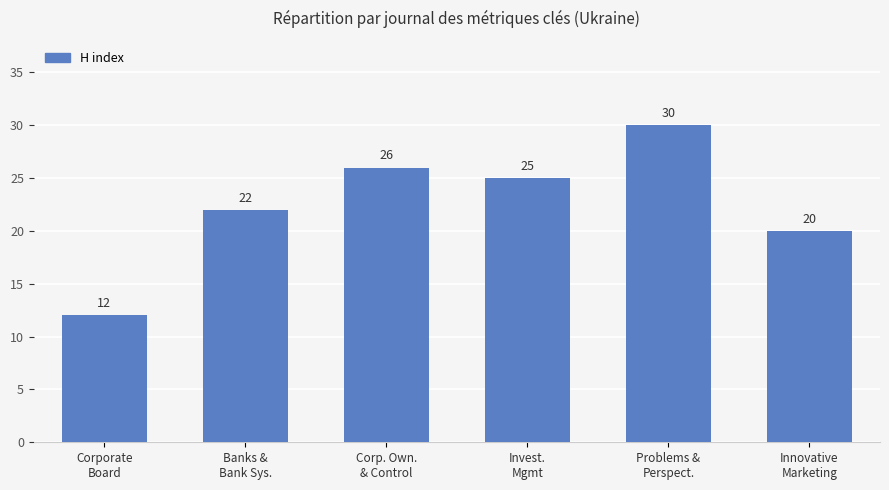

Approximately how many times larger is the value at Corporate
Board compared to Invest.
Mgmt?

0.5